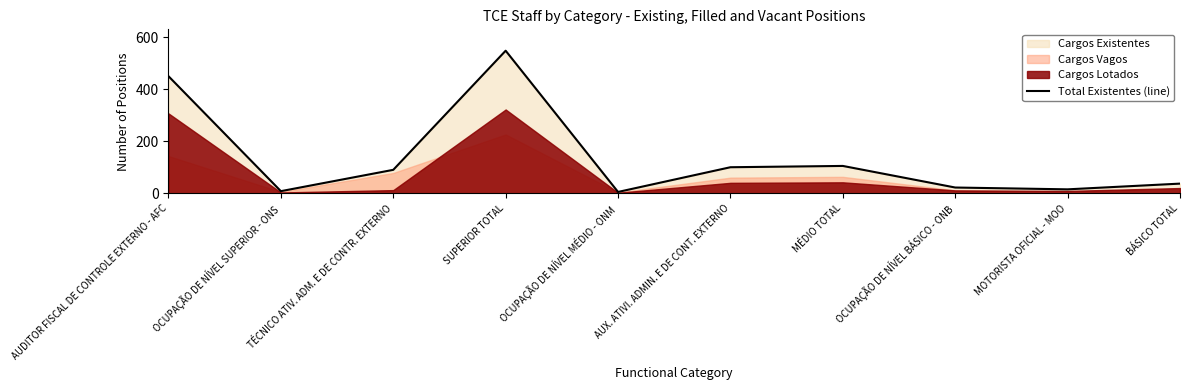

Rank the categories by value from highest to lowest.

SUPERIOR TOTAL, AUDITOR FISCAL DE CONTROLE EXTERNO - AFC, MÉDIO TOTAL, AUX. ATIVI. ADMIN. E DE CONT. EXTERNO, TÉCNICO ATIV. ADM. E DE CONTR. EXTERNO, BÁSICO TOTAL, OCUPAÇÃO DE NÍVEL BÁSICO - ONB, MOTORISTA OFICIAL - MOO, OCUPAÇÃO DE NÍVEL SUPERIOR - ONS, OCUPAÇÃO DE NÍVEL MÉDIO - ONM